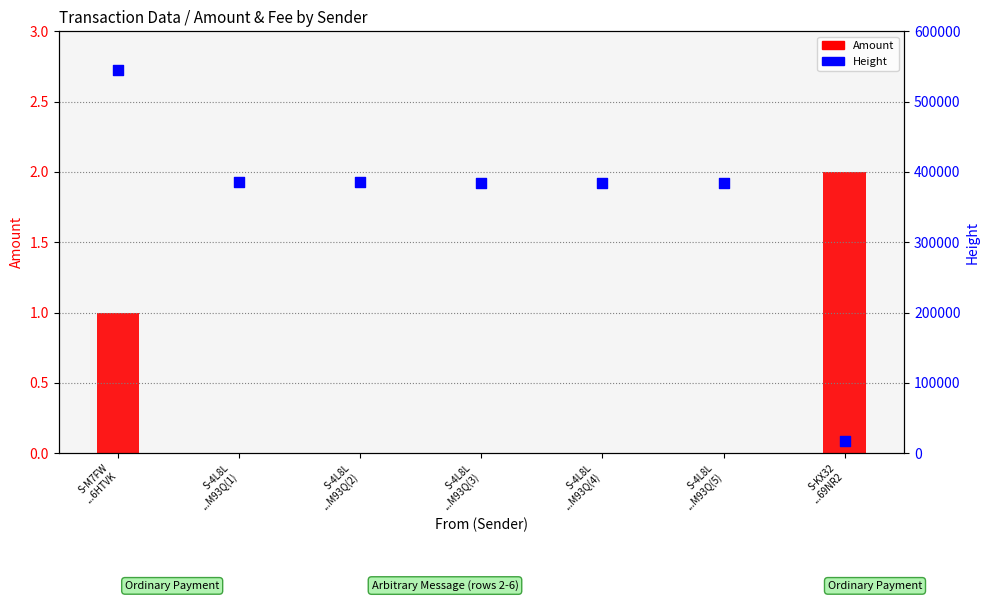

Which series reaches the minimum Y coordinate?

Amount